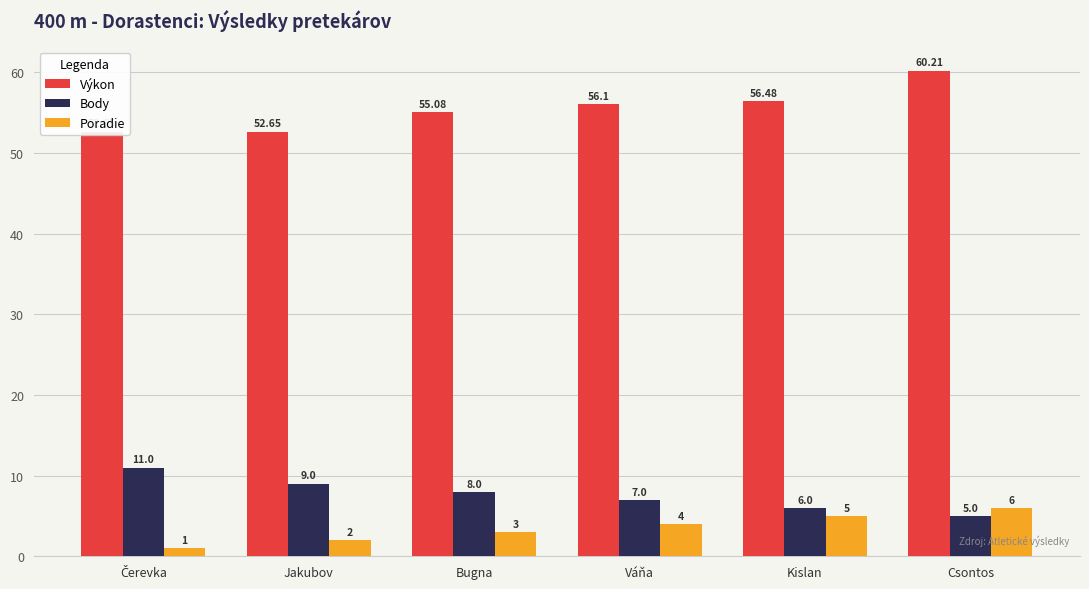

What is the label of the 3rd bar from the left?

Bugna